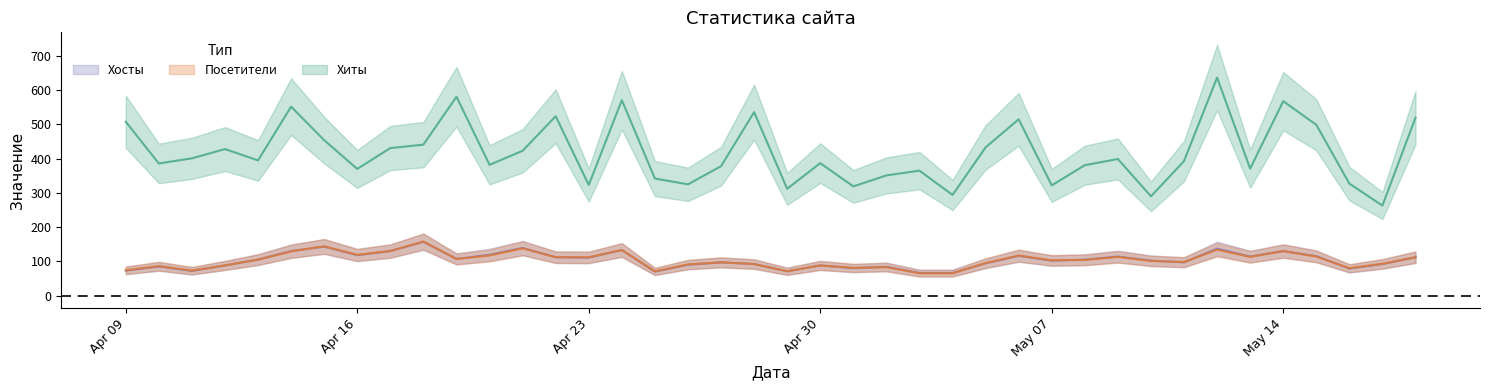

The value of Хиты at 2024-04-12 is 428. True or false?

True